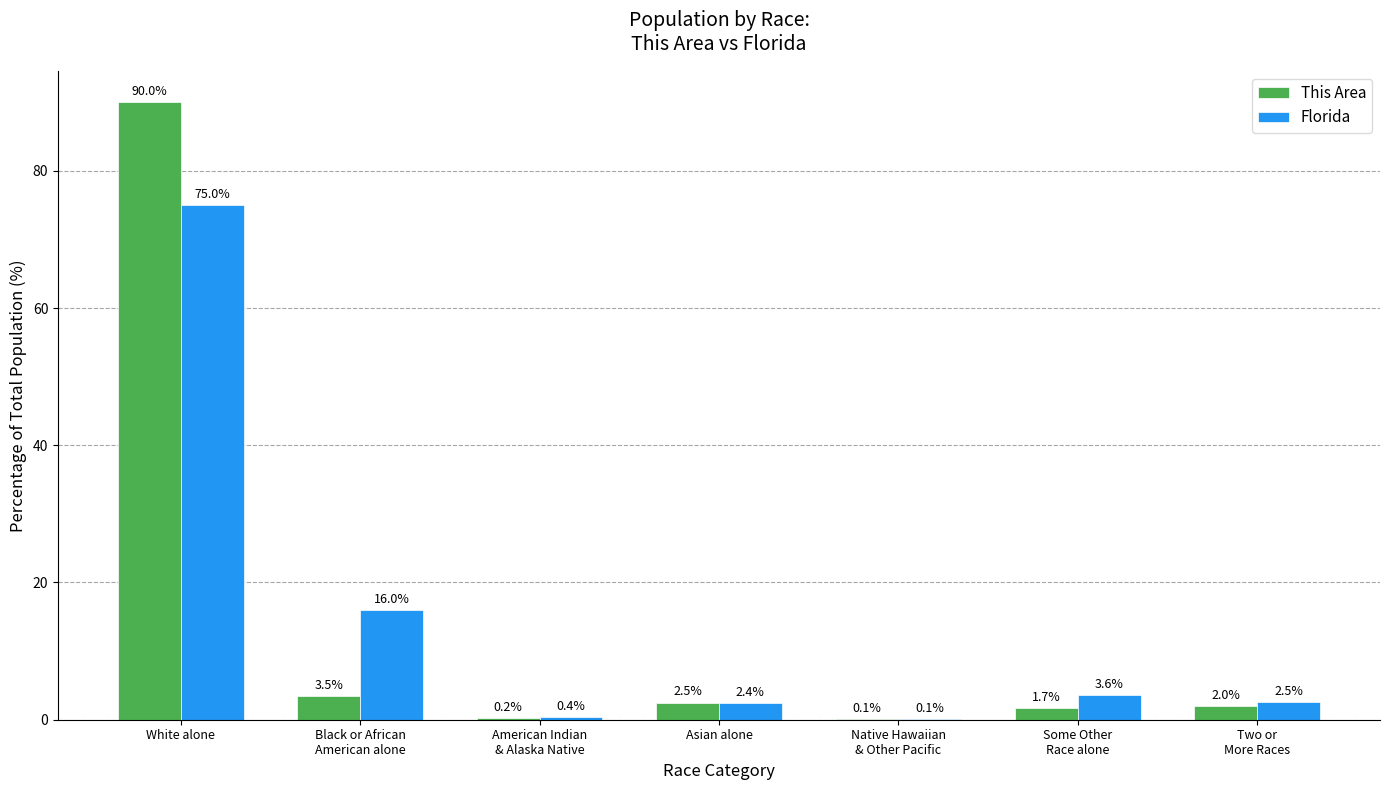

Are the bars grouped side by side (vs. stacked)?

Yes